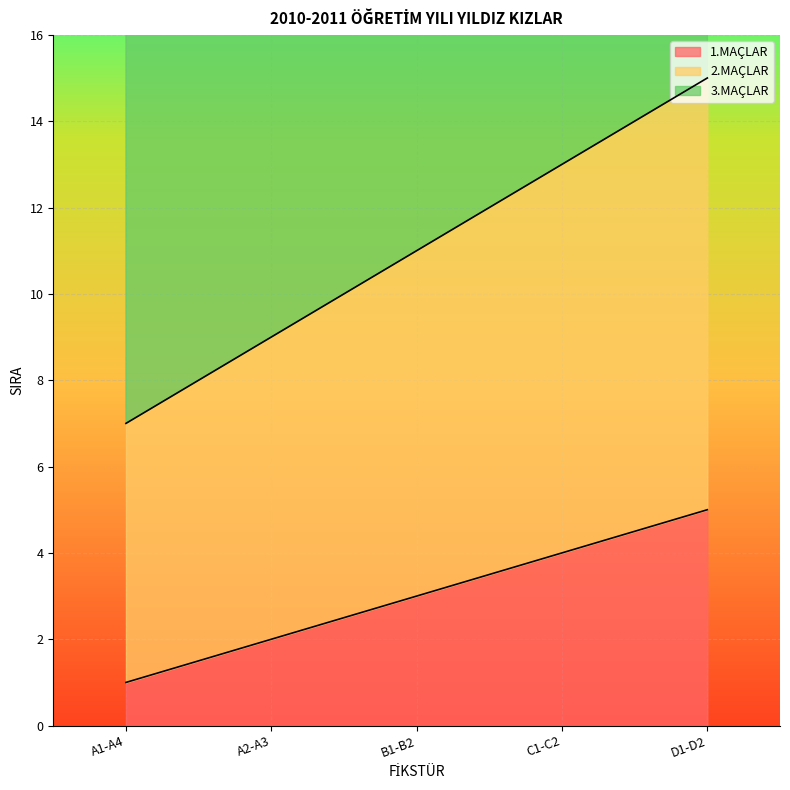

What is the sum of the 2.MAÇLAR values at B1-B2 and D1-D2?

26